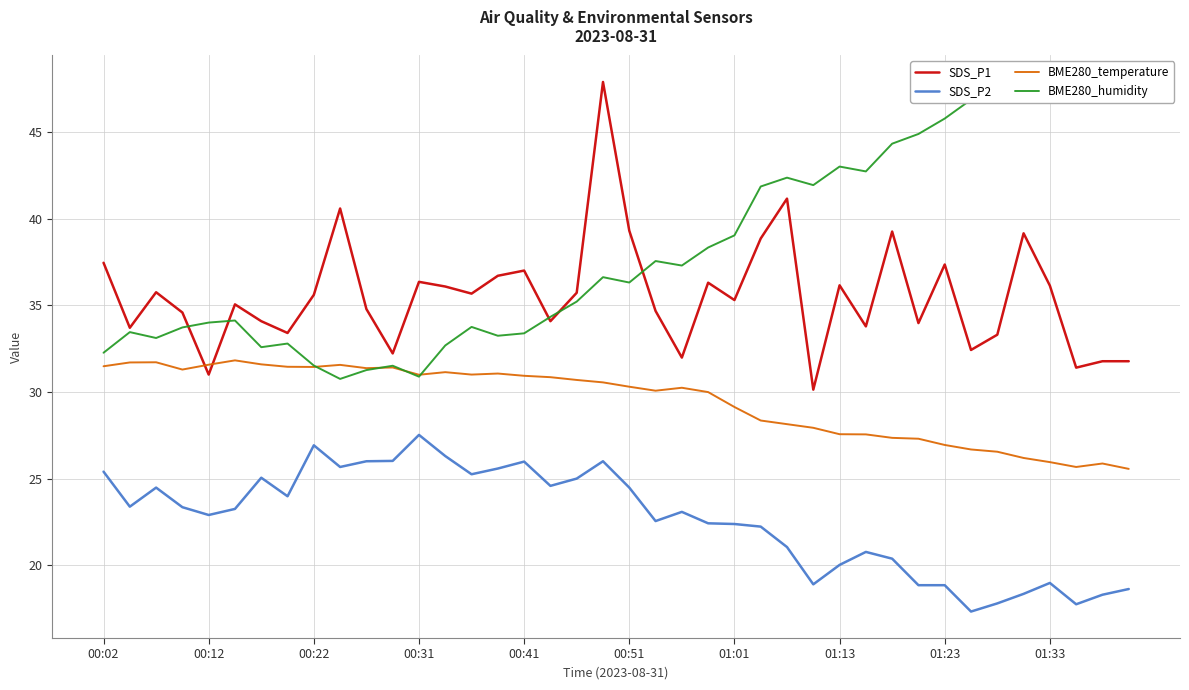

What is the sum of all SDS_P2 values?

905.7